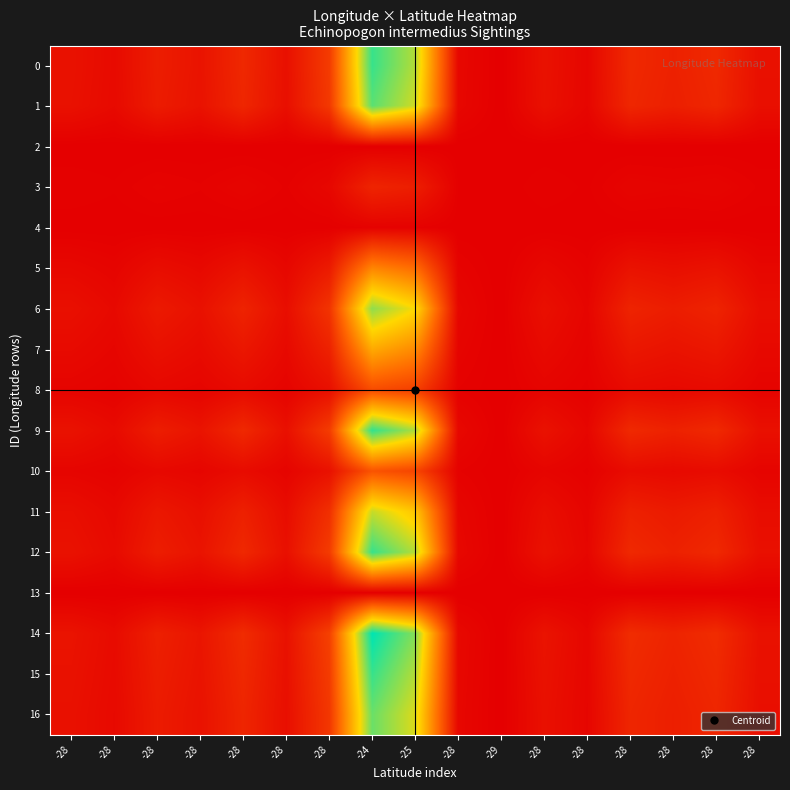

Which series has the largest total across all categories?

14